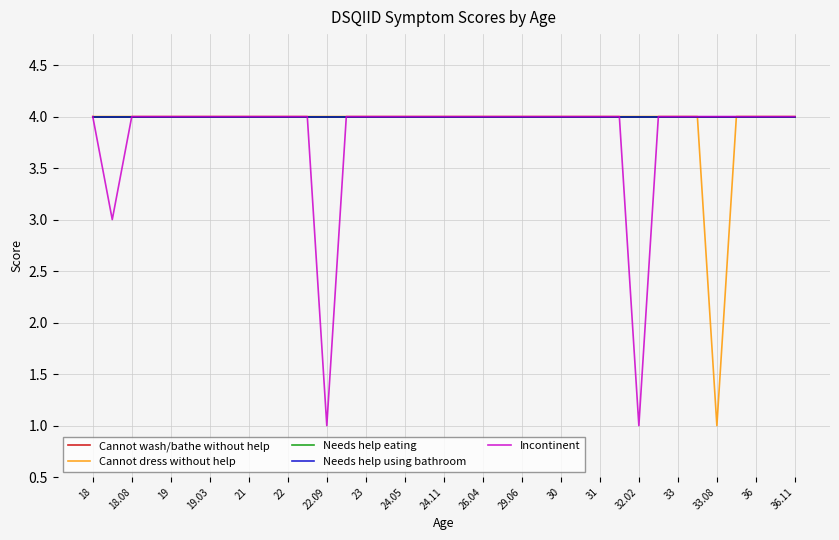

Which series has the largest total across all categories?

Cannot wash/bathe without help